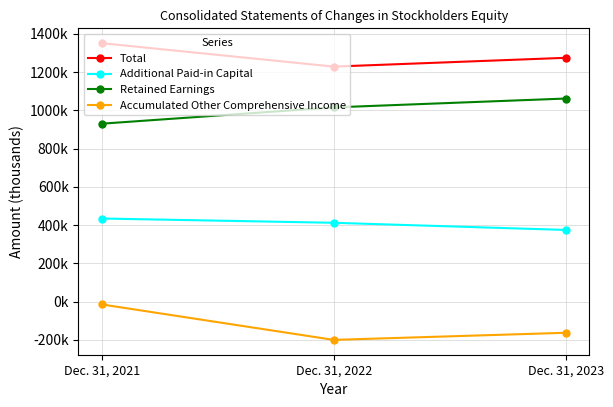

Reading left to right, transcribe all the data shown in this chart.

Total: Dec. 31, 2021=1350775	Dec. 31, 2022=1228321	Dec. 31, 2023=1274283
Additional Paid-in Capital: Dec. 31, 2021=434640	Dec. 31, 2022=412303	Dec. 31, 2023=374888
Retained Earnings: Dec. 31, 2021=930061	Dec. 31, 2022=1015215	Dec. 31, 2023=1061456
Accumulated Other Comprehensive Income: Dec. 31, 2021=-14242	Dec. 31, 2022=-199507	Dec. 31, 2023=-162357